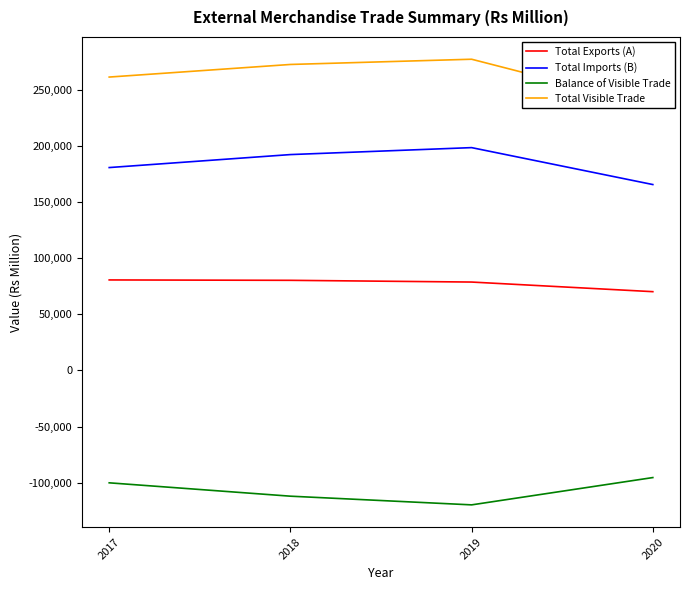

What is the difference between the second highest and minimum values in the Total Exports (A) series?

10116